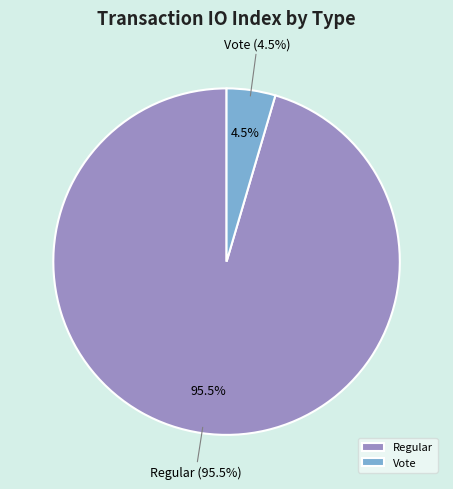

What is the majority slice?

Regular (io_index=42)